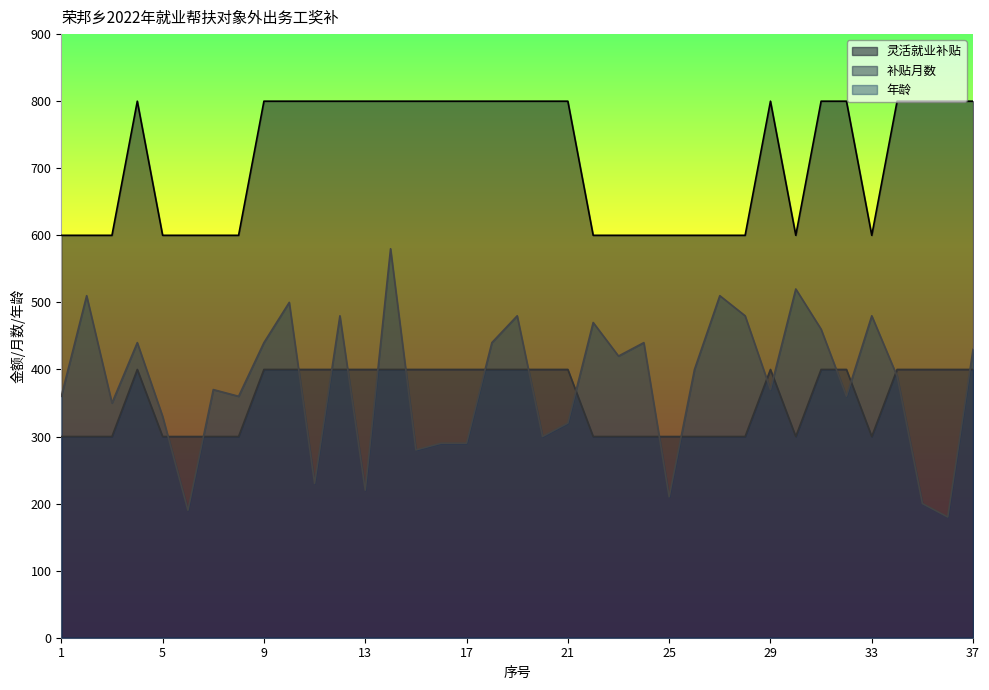

At which label is 年龄 closest to 380?

7